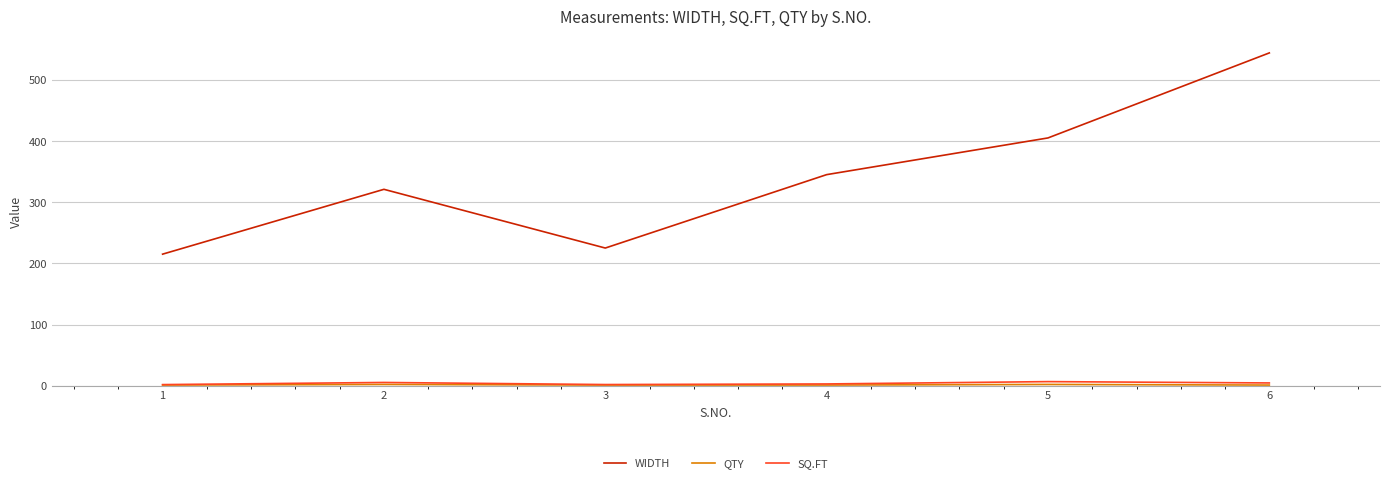

Which series has the largest range (max minus min)?

WIDTH